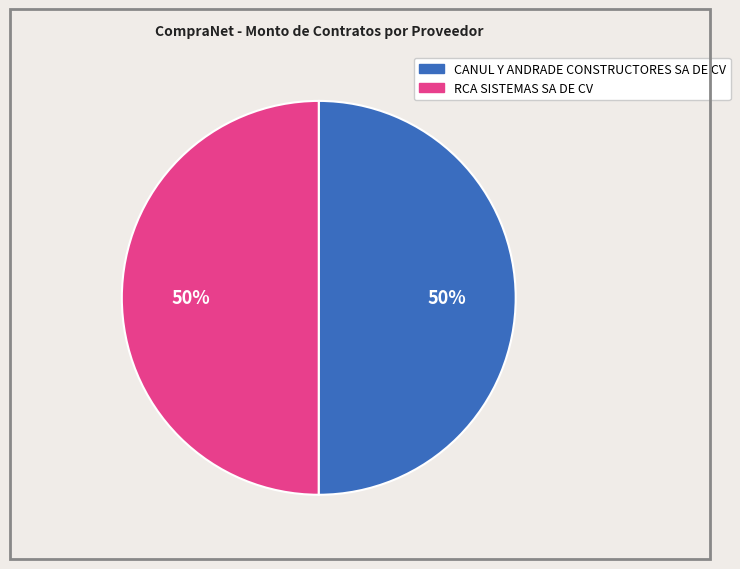

To the nearest percent, what portion does RCA SISTEMAS SA DE CV represent?

50%